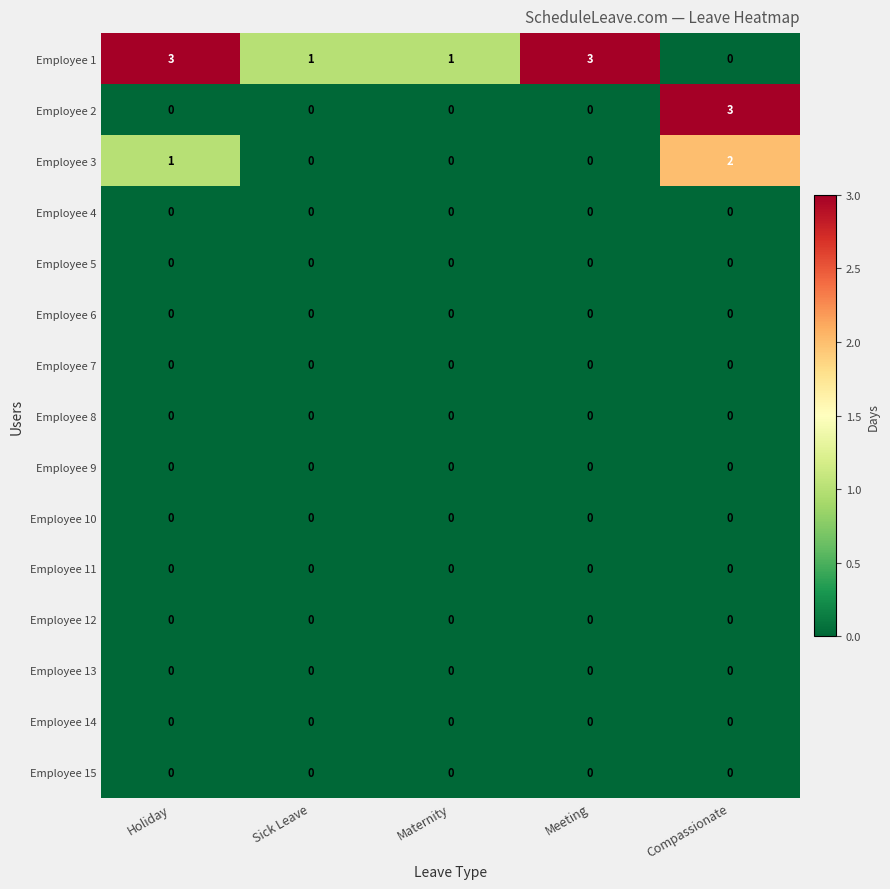

What is the total value across all series at Compassionate?

5